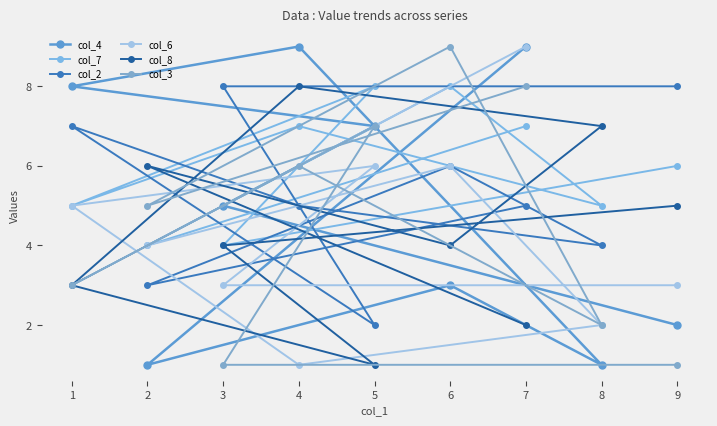

Reading left to right, extract all data points from this chart.

col_4: 1=8	2=1	3=5	4=9	5=7	6=3	7=9	8=1	9=2
col_7: 1=5	2=4	3=4	4=7	5=8	6=8	7=7	8=5	9=6
col_2: 1=7	2=3	3=8	4=5	5=2	6=6	7=5	8=4	9=8
col_6: 1=5	2=4	3=3	4=1	5=6	6=6	7=9	8=2	9=3
col_8: 1=3	2=6	3=4	4=8	5=1	6=4	7=2	8=7	9=5
col_3: 1=3	2=5	3=1	4=6	5=7	6=9	7=8	8=2	9=1